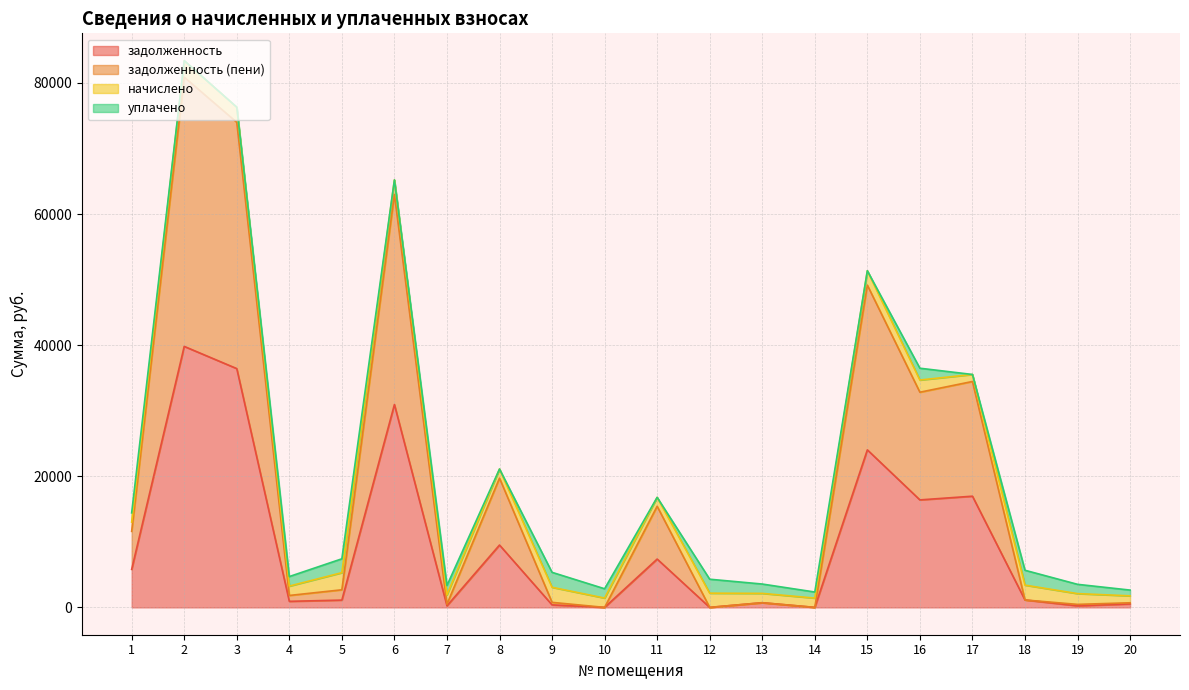

Which label corresponds to the smallest value in the chart?

10